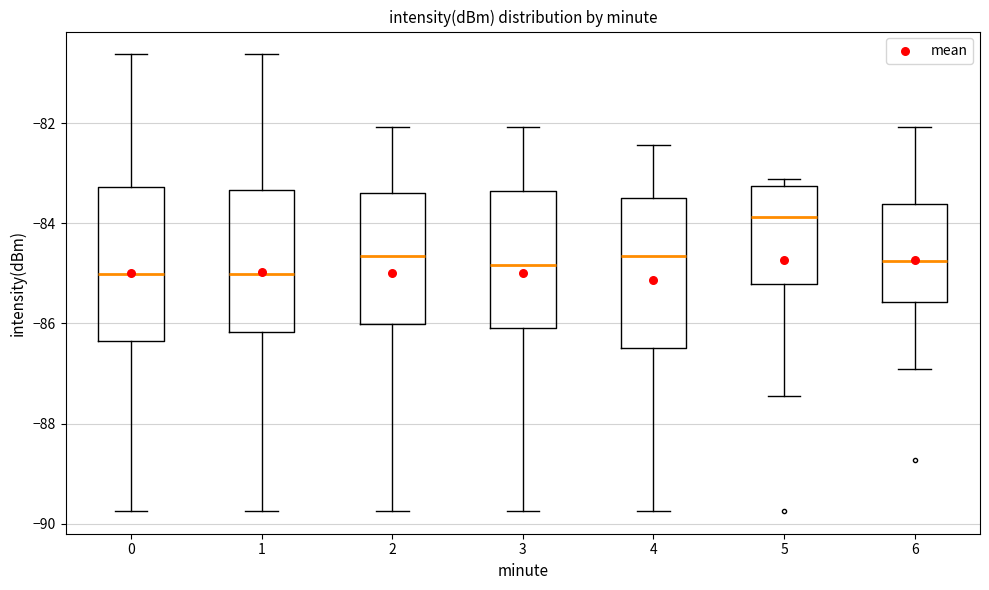

Which box has the highest median line?

5